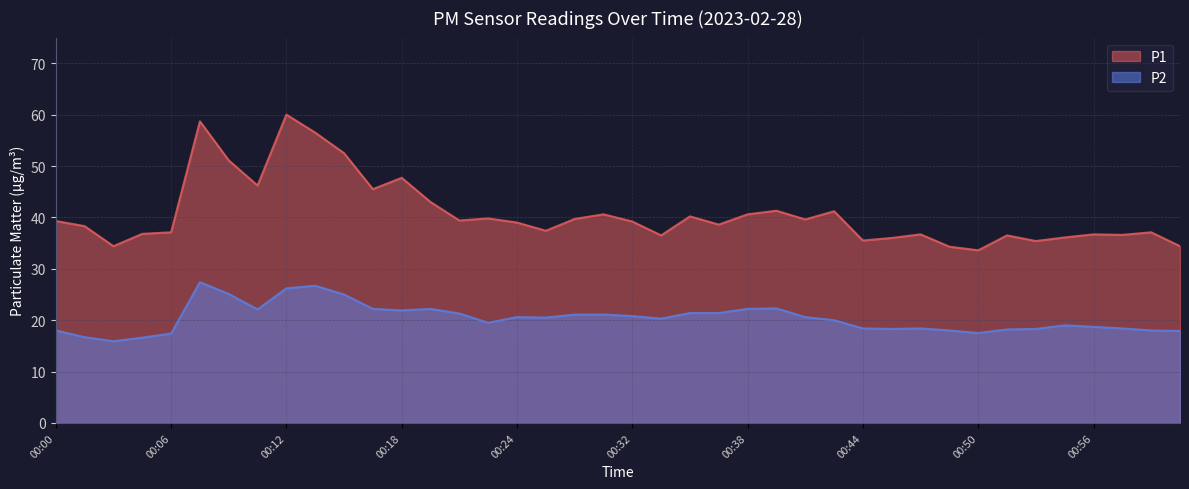

Is it true that P1 equals 46.2 at 00:11?

True